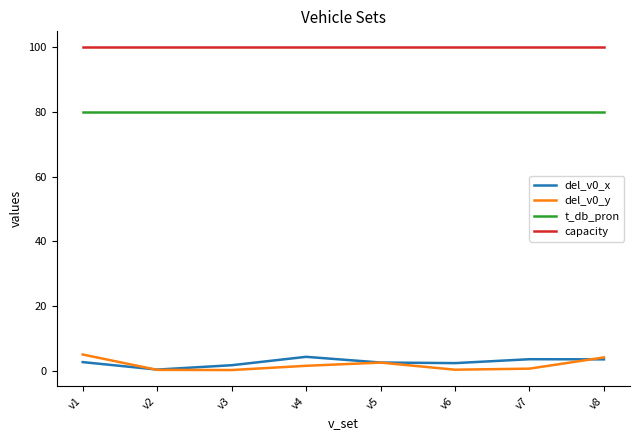

The value of capacity at v7 is 32.4. True or false?

False